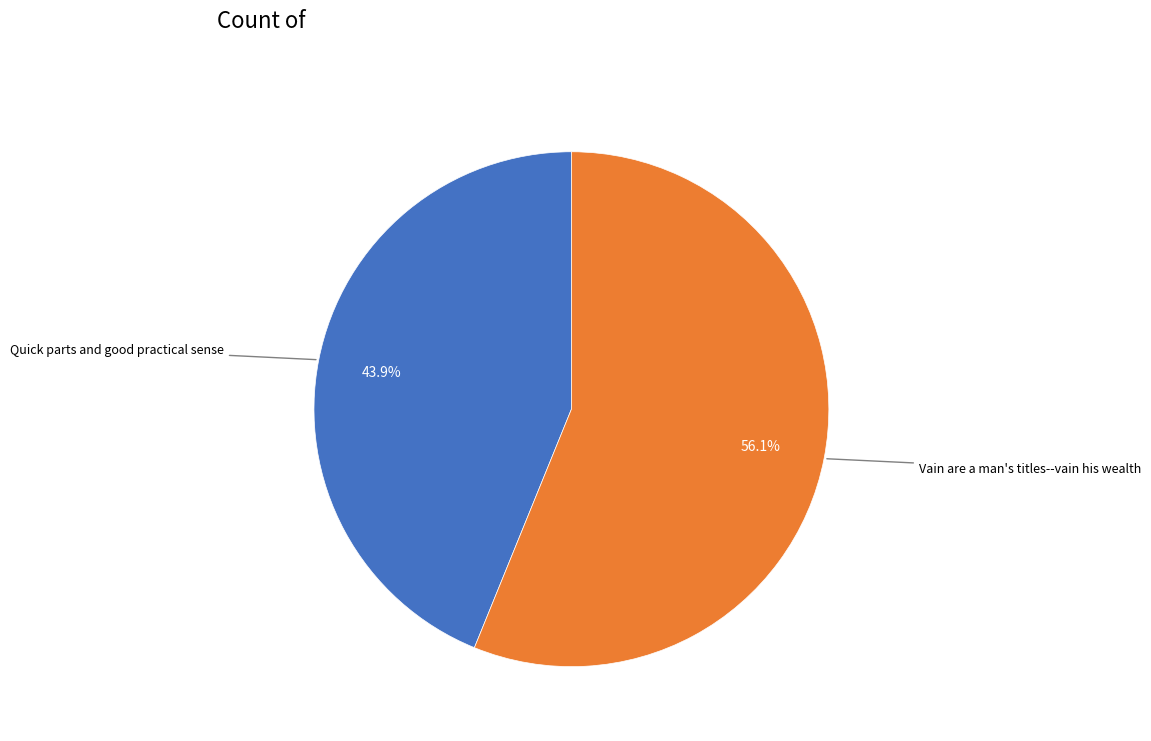

Which slice is the smallest?

Quick parts and good practical sense